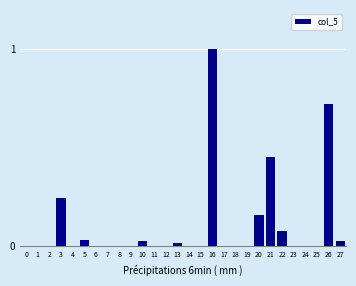

Which has a higher value, 11 or 21?

21